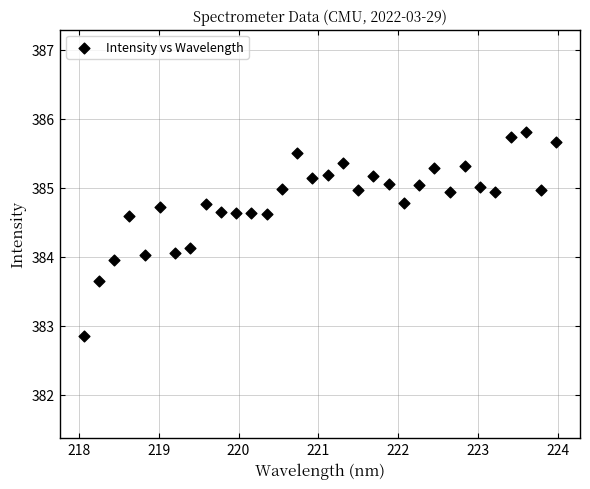

What is the range of Y values (max minus min)?

3.0